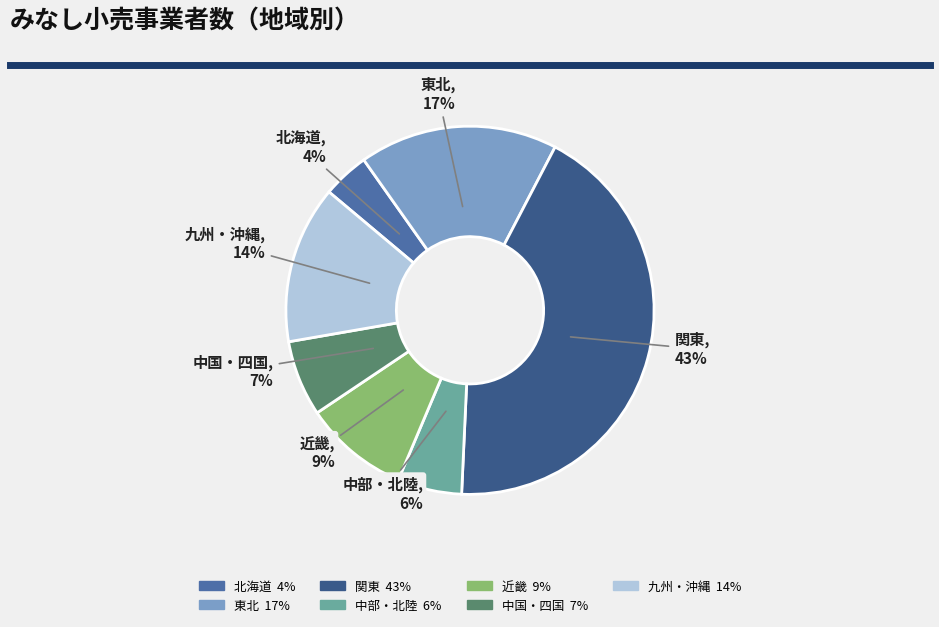

Count the number of slices in the pie.

7